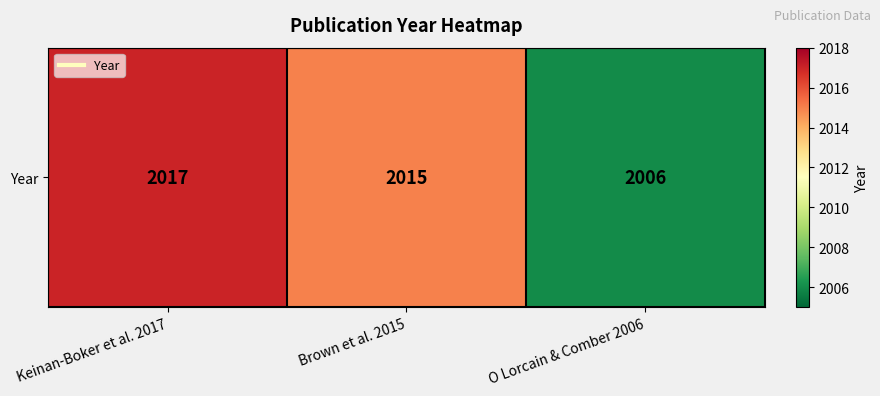

What is the sum of all values?

6038